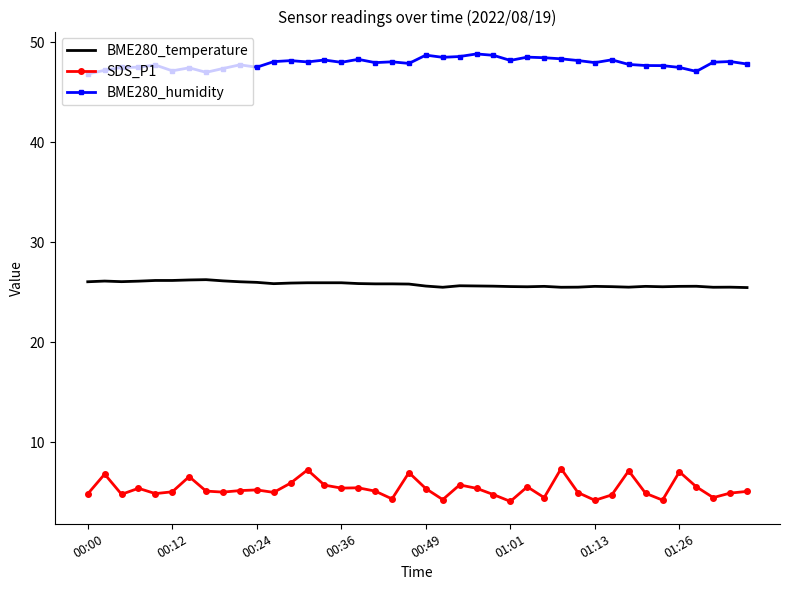

What is the lowest value of the BME280_humidity series?

46.8